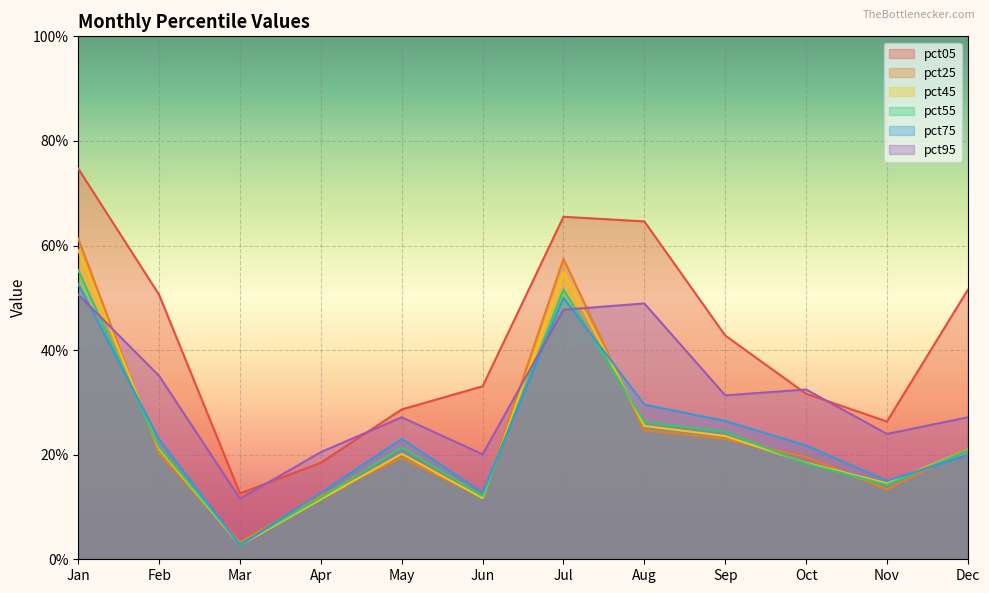

Which series has the largest range (max minus min)?

pct05